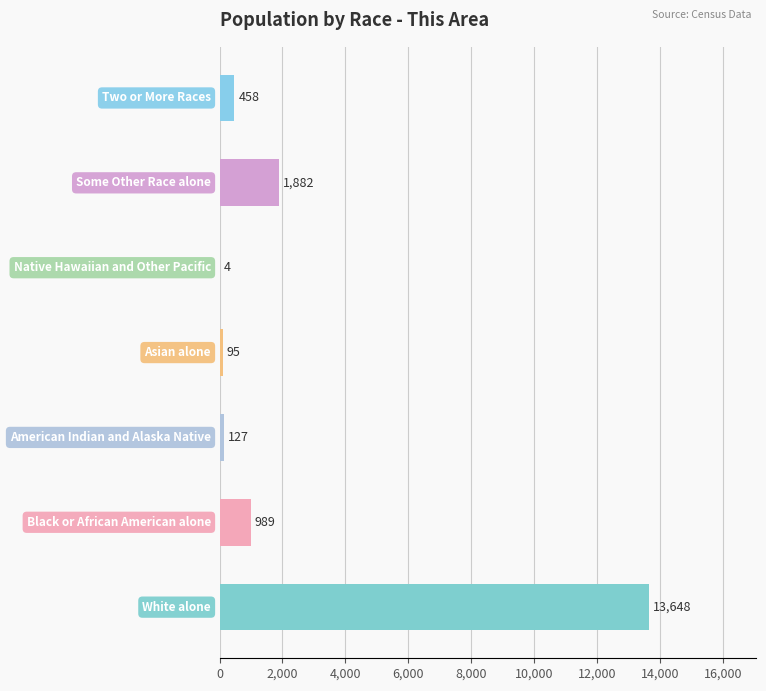

What is the sum of all values?

17203